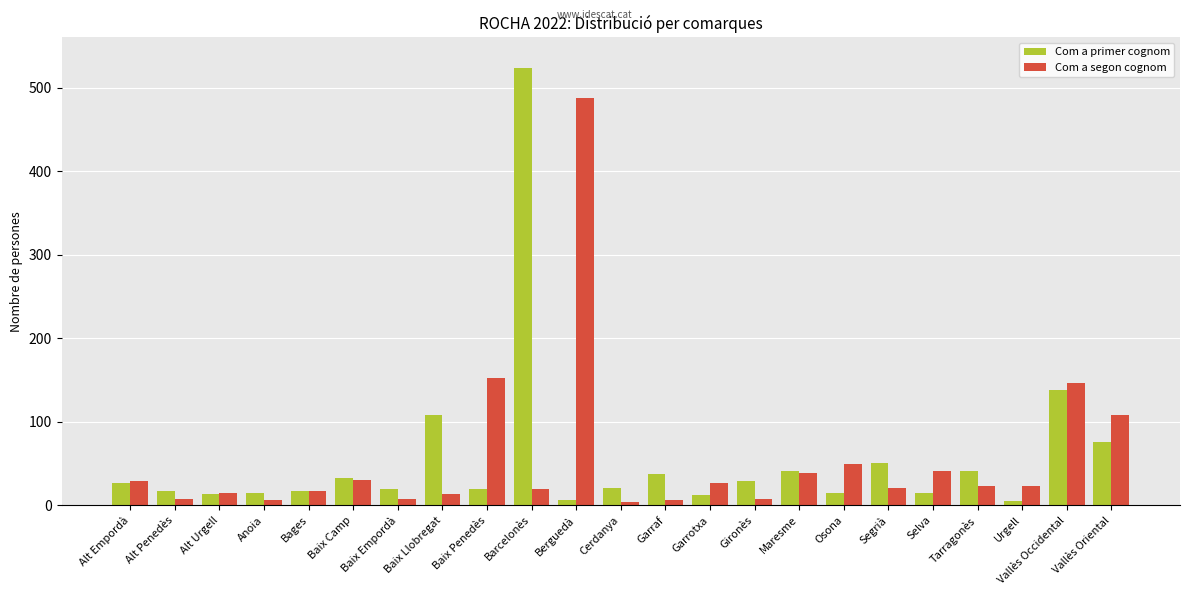

How many distinct data groups are displayed?

2